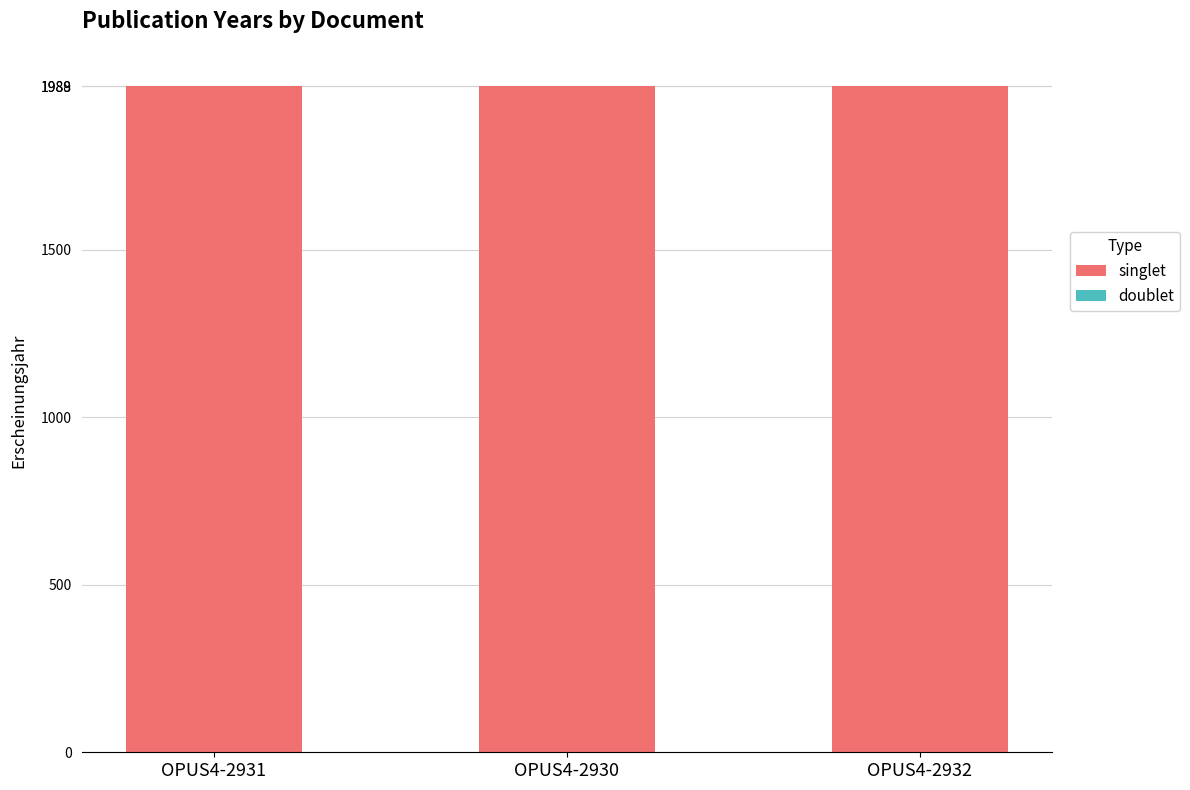

Approximately how many times larger is the value at OPUS4-2930 compared to OPUS4-2932?

1.0